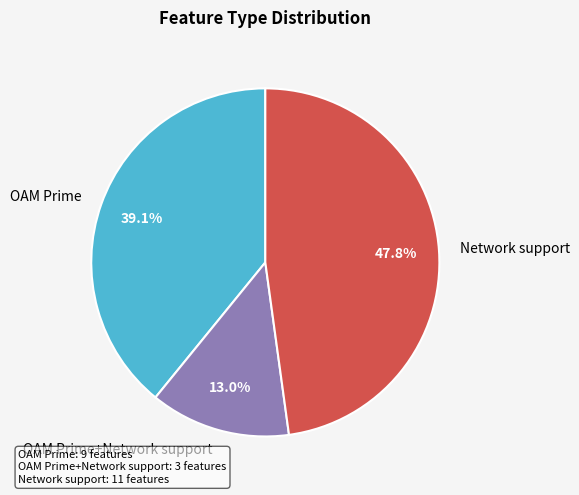

How many segments does this pie chart have?

3